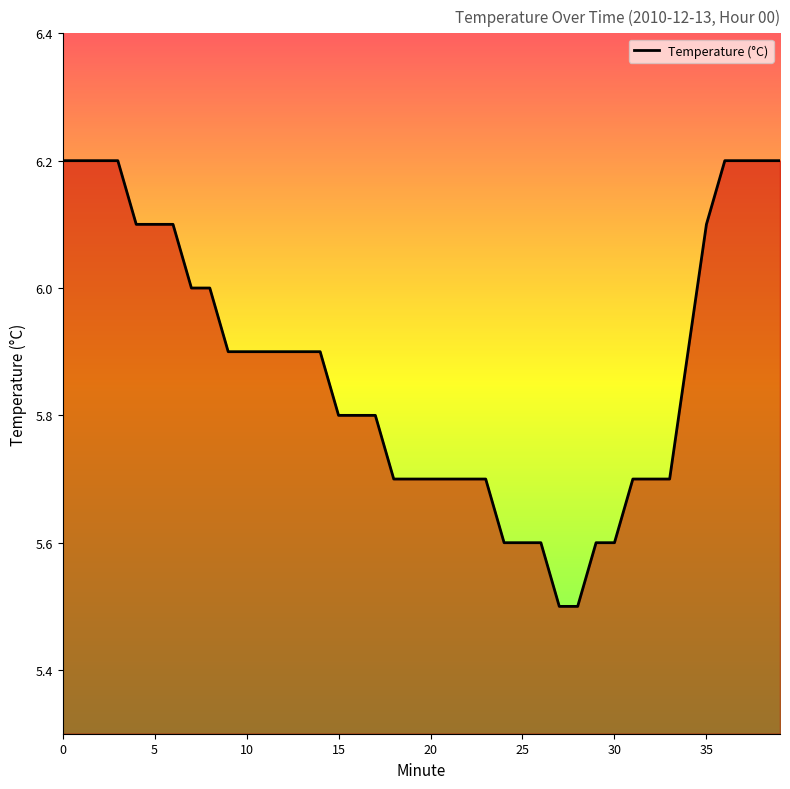

What is the maximum value shown in the chart?

6.2